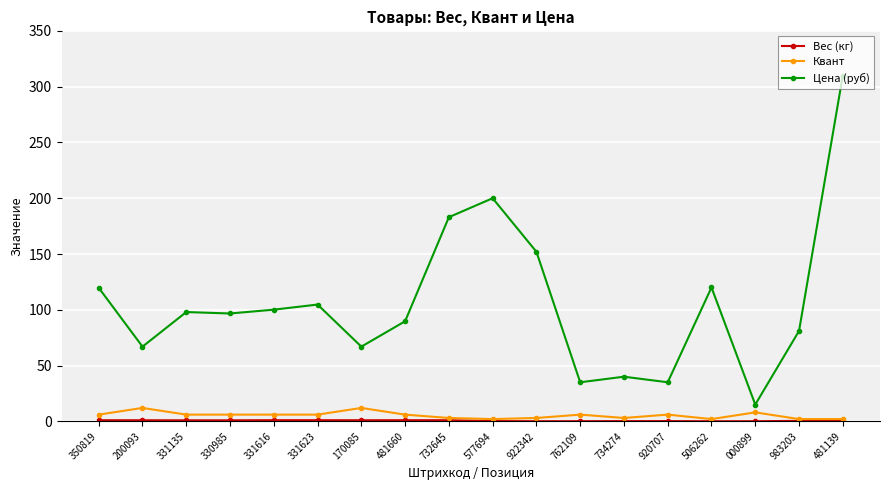

The Квант series shows 8.0 at 000899. True or false?

True